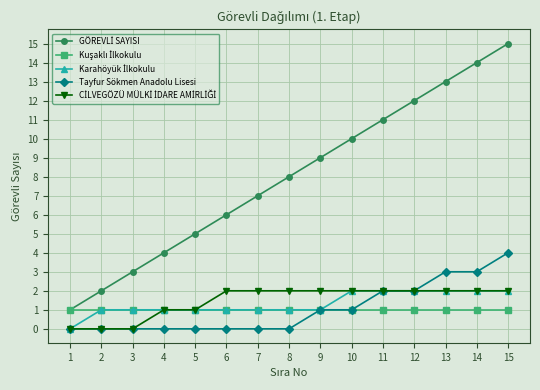

The Tayfur Sökmen Anadolu Lisesi series shows 0 at 6. True or false?

True